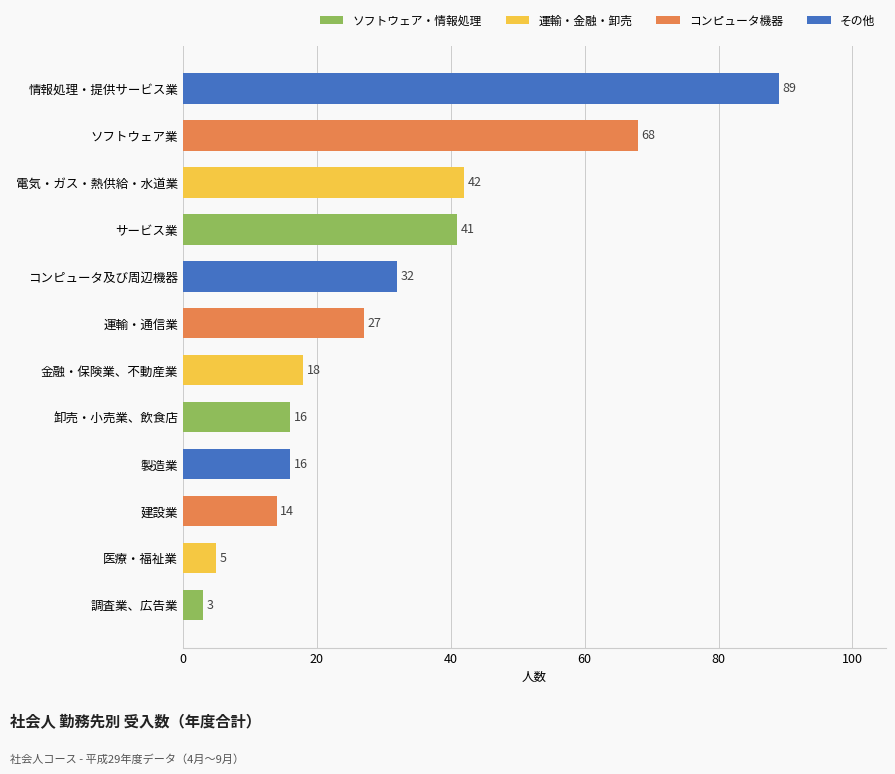

Reading bottom to top, list all the values displayed in this chart.

調査業、広告業=3	医療・福祉業=5	建設業=14	製造業=16	卸売・小売業、飲食店=16	金融・保険業、不動産業=18	運輸・通信業=27	コンピュータ及び周辺機器=32	サービス業=41	電気・ガス・熱供給・水道業=42	ソフトウェア業=68	情報処理・提供サービス業=89